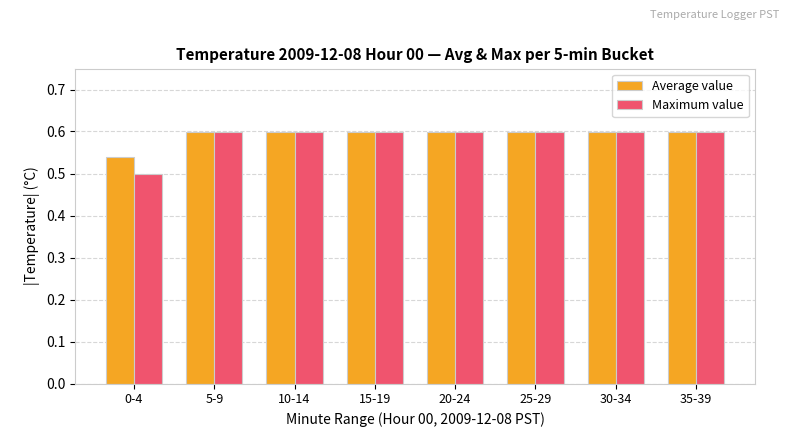

At how many categories does at least one series exceed 0?

8